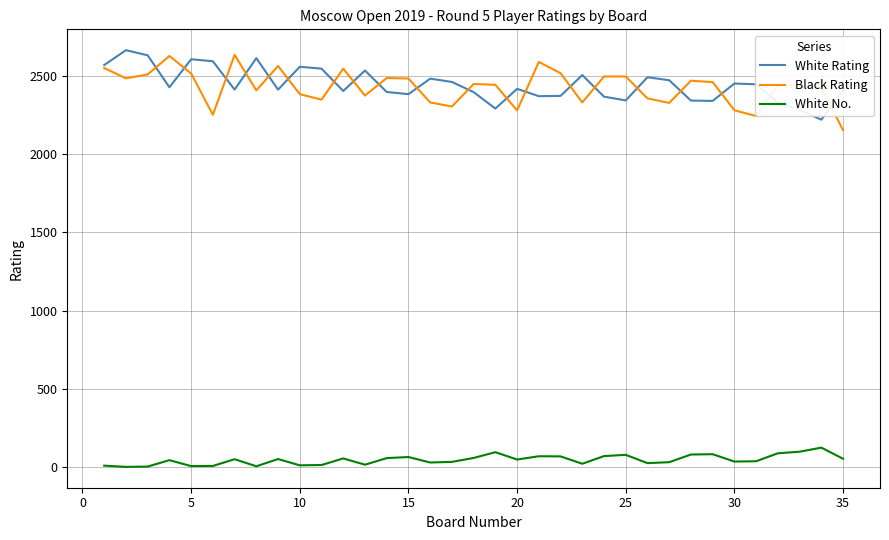

Which series has the largest range (max minus min)?

Black Rating